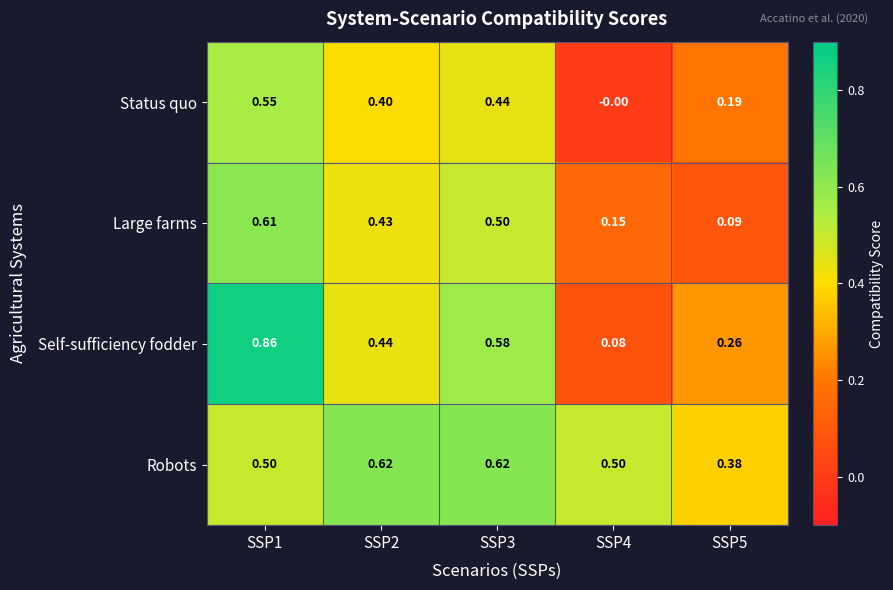

Which series has the largest range (max minus min)?

Self-sufficiency fodder